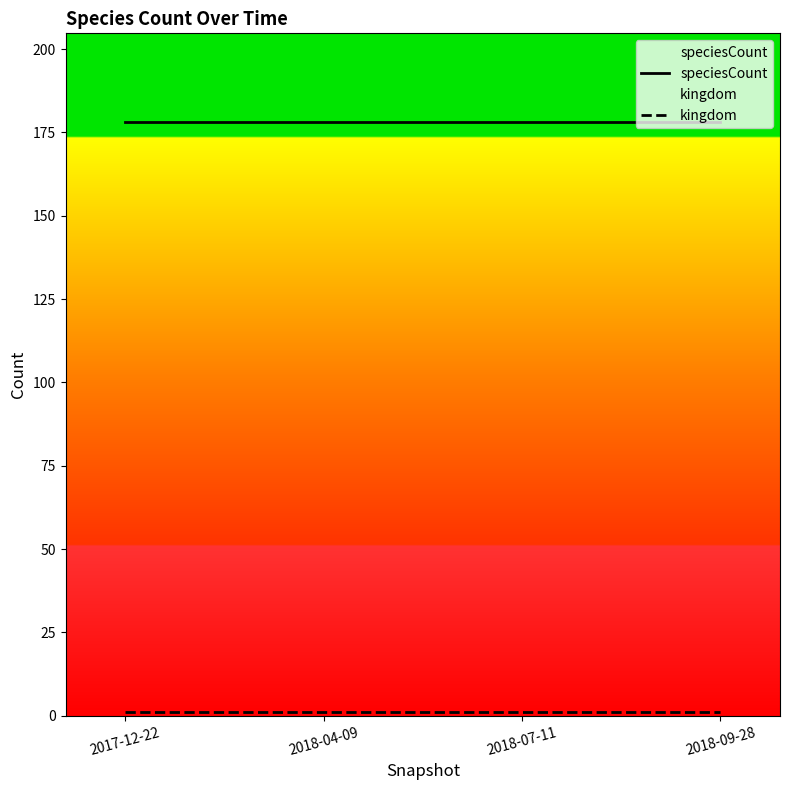

Which category has the lowest value in the speciesCount series?

2017-12-22